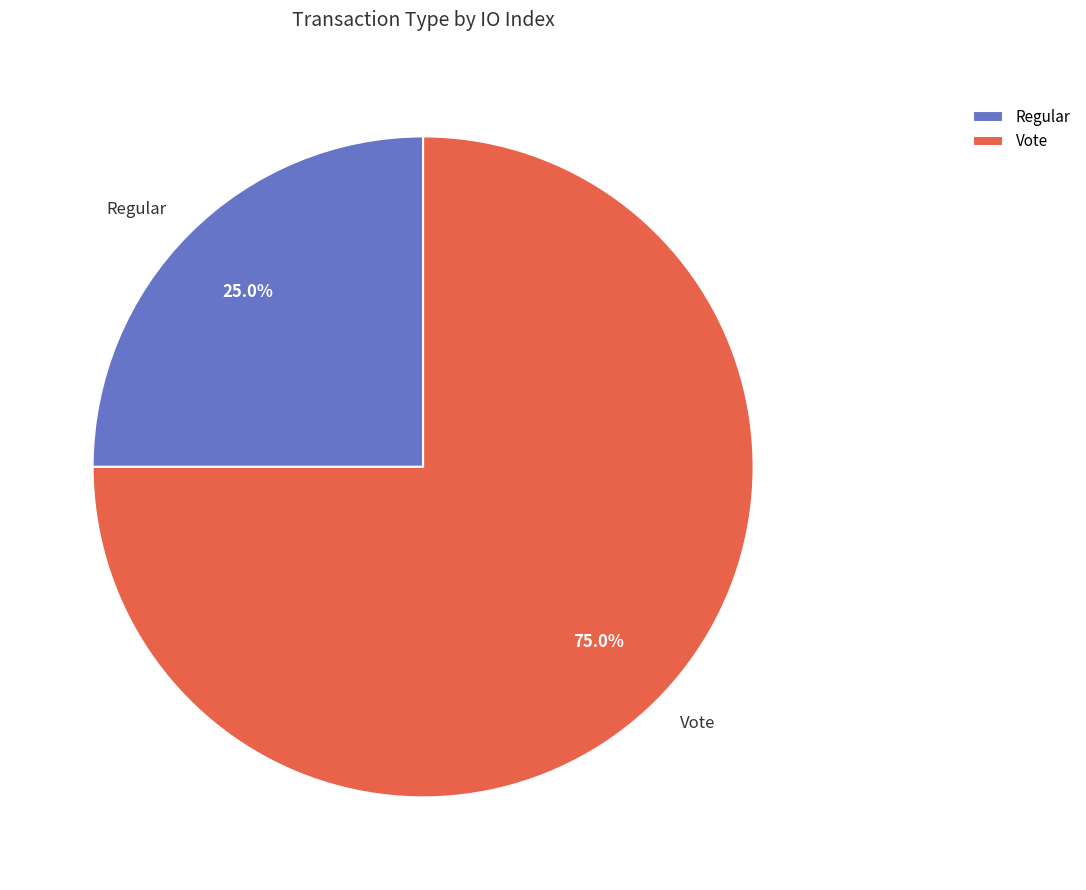

Which category accounts for the majority?

Vote